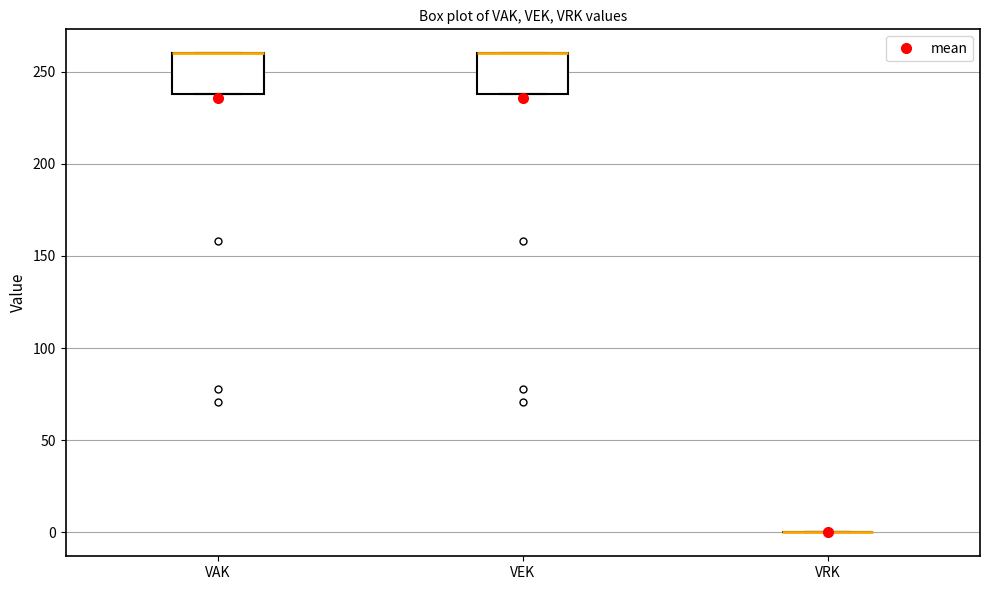

Reading left to right, transcribe this box plot: for each box, give where its median line is, the range the box spans, and where its two whiskers end, as read against the y-axis. The values are not printed on the chart, so give them approximately, as read against the axis.

VAK: median 260 (drawn on the box's upper edge), box 240 to 260, whiskers 240 to 260
VEK: median 260 (drawn on the box's upper edge), box 240 to 260, whiskers 240 to 260
VRK: box collapsed to a line at 0, whiskers 0 to 0